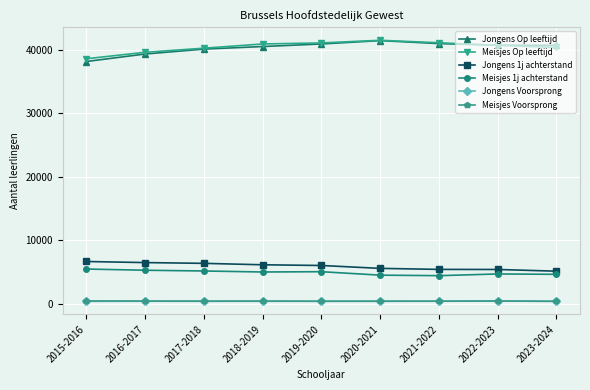

How many values in the Jongens Op leeftijd series are below 40735?

4